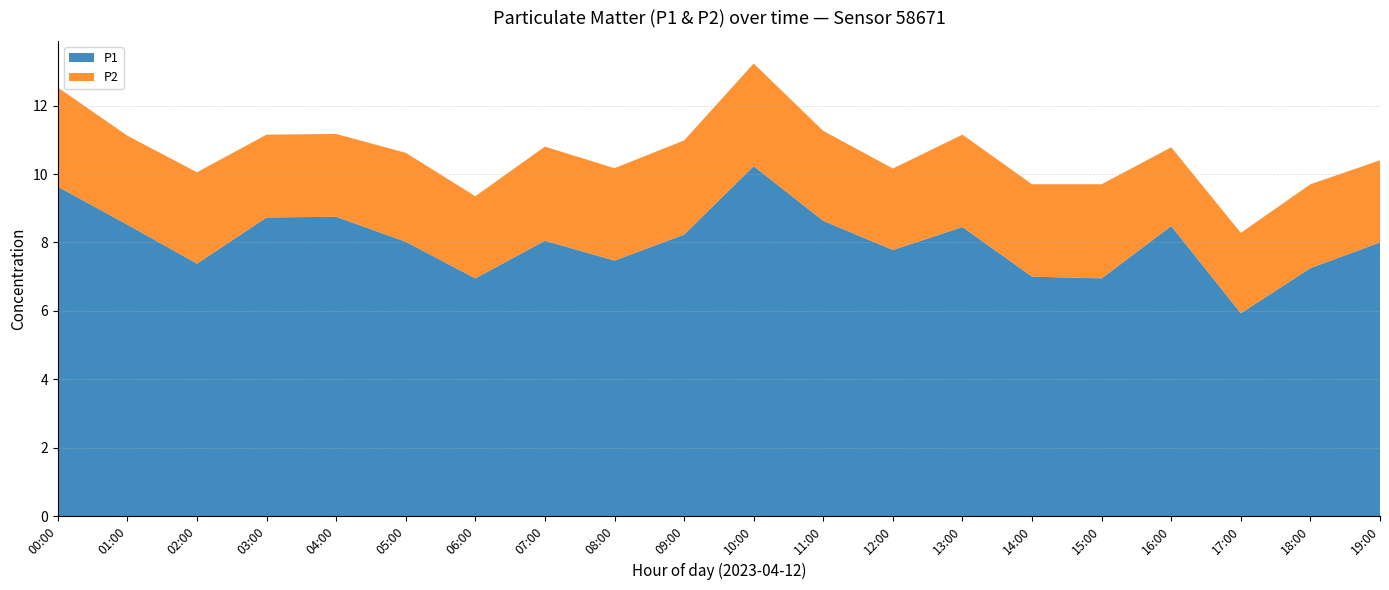

Reading left to right, list all the values displayed in this chart.

P1: 00:00=9.6	01:00=8.5	02:00=7.4	03:00=8.7	04:00=8.8	05:00=8.0	06:00=7.0	07:00=8.1	08:00=7.5	09:00=8.2	10:00=10.2	11:00=8.6	12:00=7.8	13:00=8.4	14:00=7.0	15:00=7.0	16:00=8.5	17:00=5.9	18:00=7.2	19:00=8.0
P2: 00:00=2.9	01:00=2.6	02:00=2.7	03:00=2.4	04:00=2.4	05:00=2.6	06:00=2.4	07:00=2.8	08:00=2.7	09:00=2.8	10:00=3.0	11:00=2.6	12:00=2.4	13:00=2.7	14:00=2.7	15:00=2.8	16:00=2.3	17:00=2.4	18:00=2.5	19:00=2.4